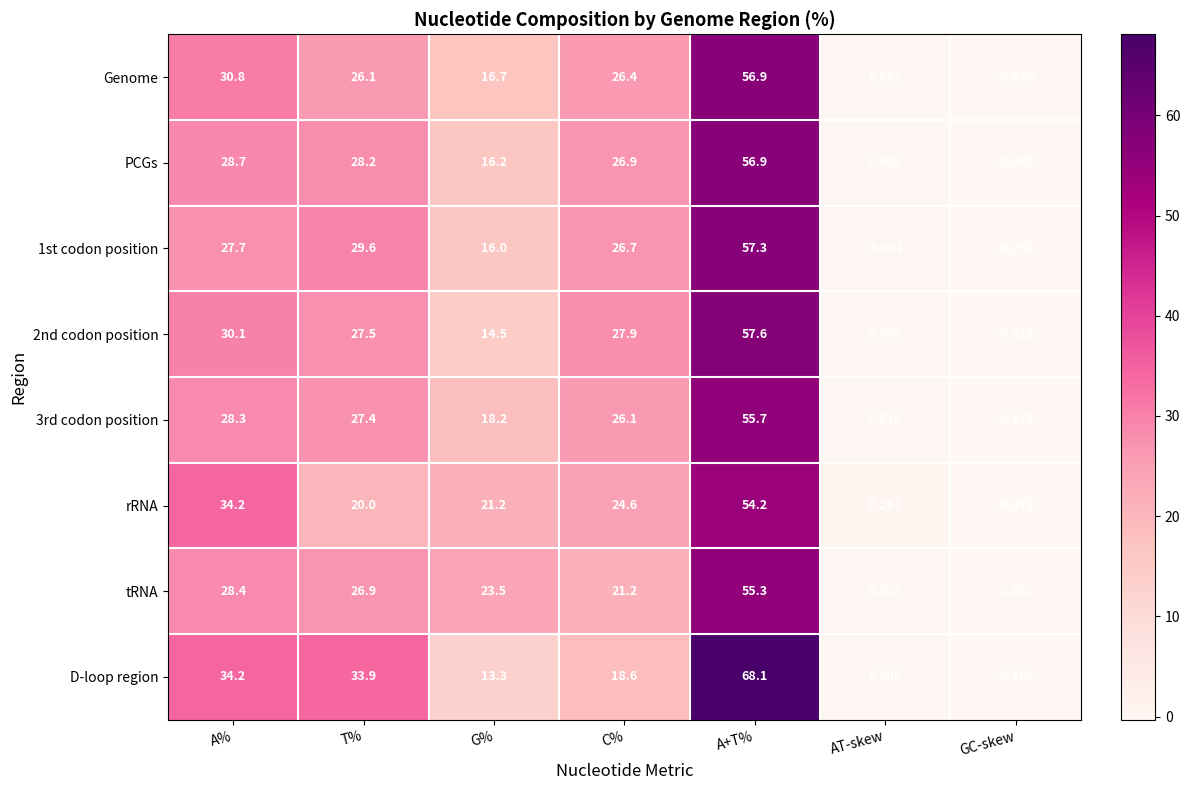

Which series has the largest range (max minus min)?

D-loop region